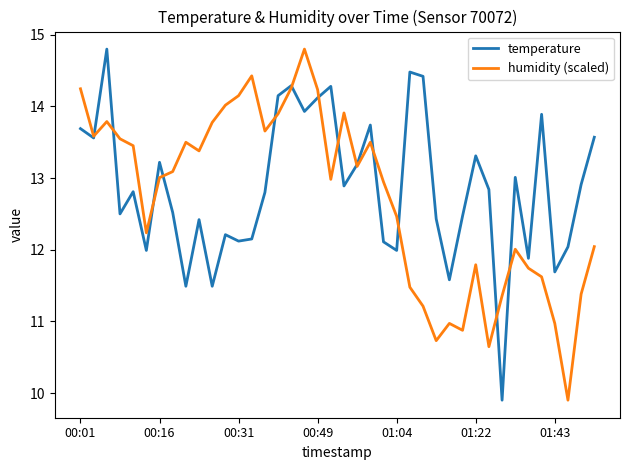

What is the smallest value displayed?

9.9